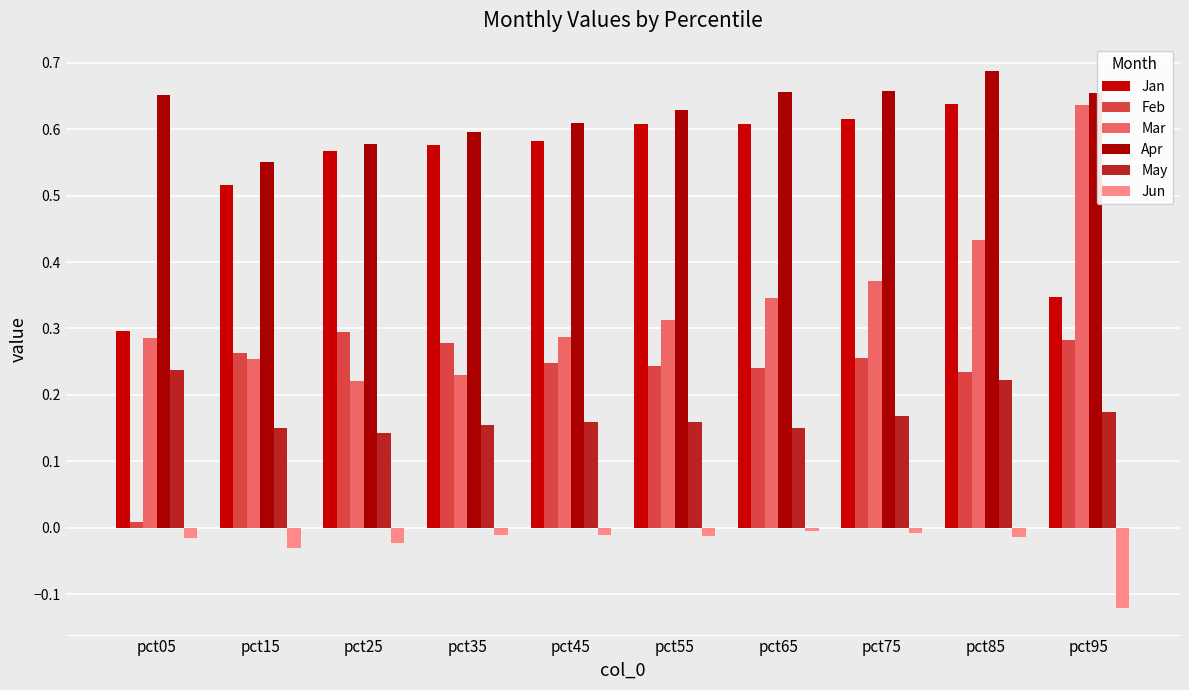

Which series changed the most between pct35 and pct75?

Mar